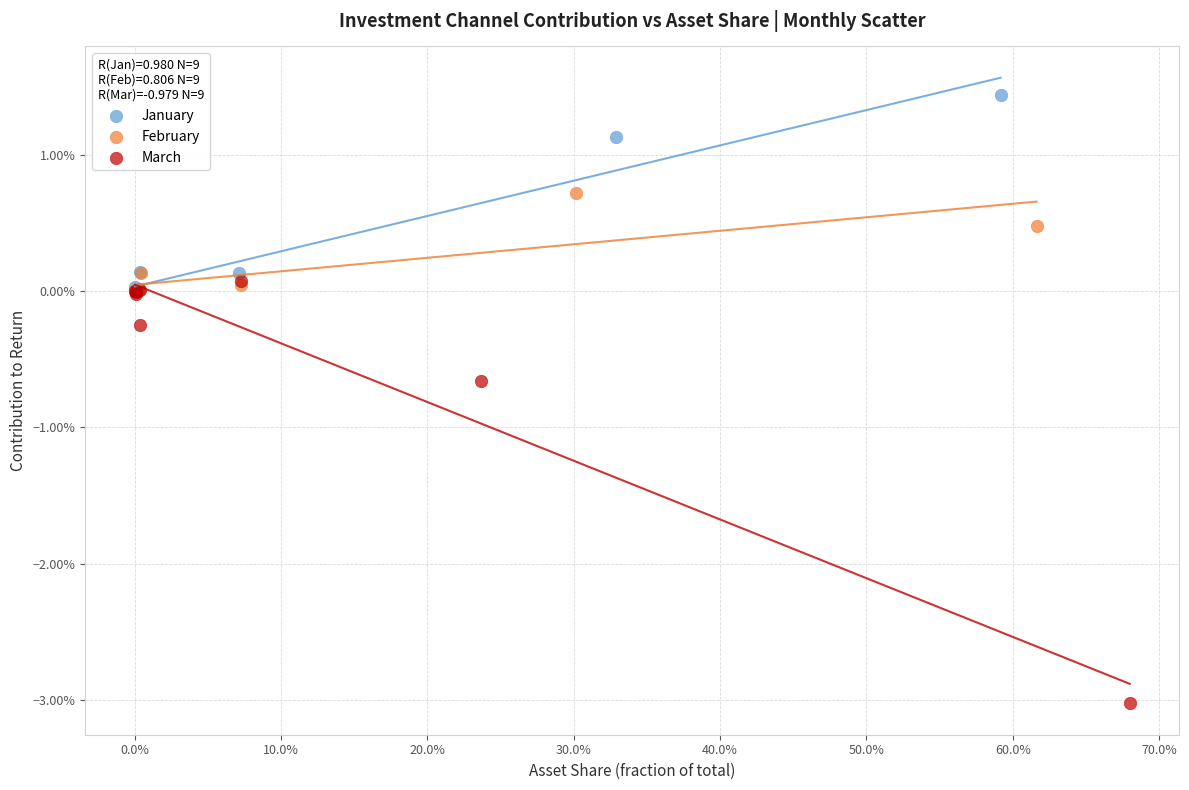

What are all the series names shown in the legend?

January, February, March